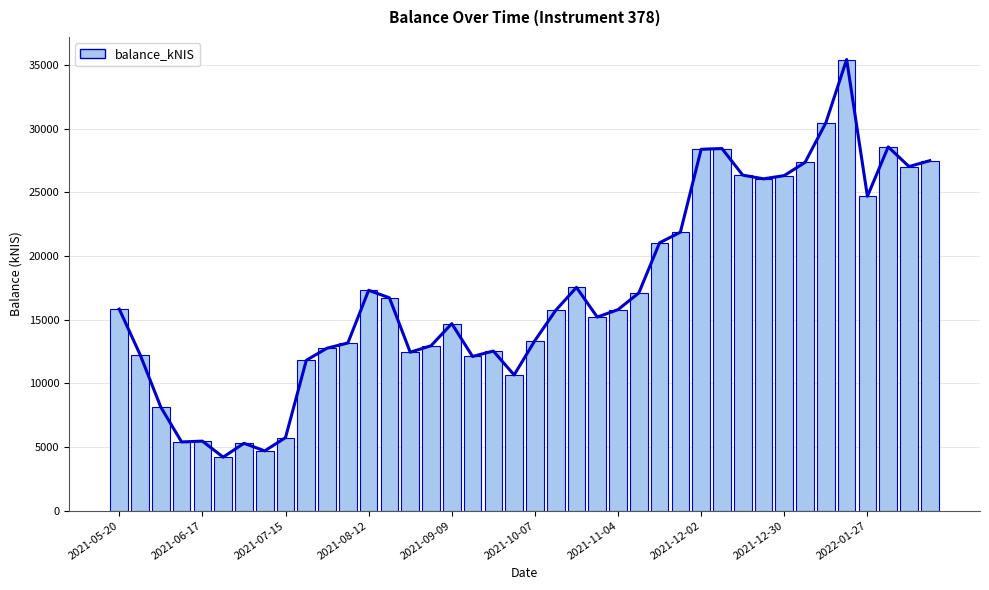

Rank the categories by value from highest to lowest.

35, 34, 37, 29, 28, 39, 33, 38, 30, 32, 31, 36, 27, 26, 22, 12, 25, 13, 2021-05-20, 24, 21, 23, 16, 20, 11, 15, 10, 18, 14, 2021-06-17, 17, 2022-01-27, 19, 2021-07-15, 2021-12-30, 2021-09-09, 2021-08-12, 2021-11-04, 2021-12-02, 2021-10-07